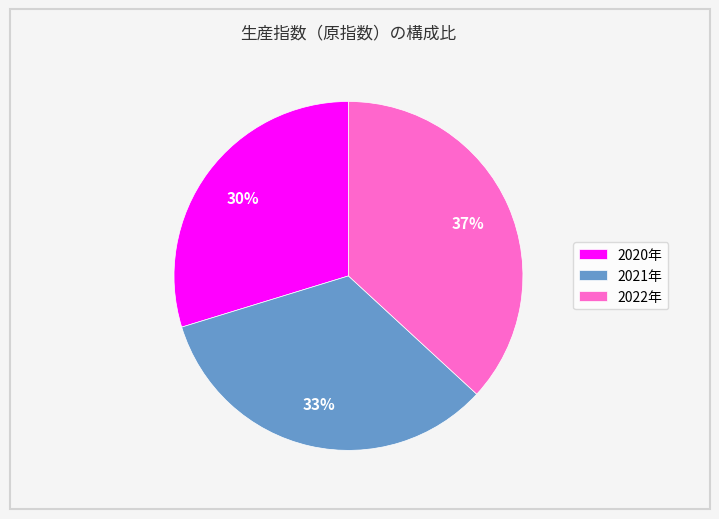

Is there a majority slice in this chart?

No